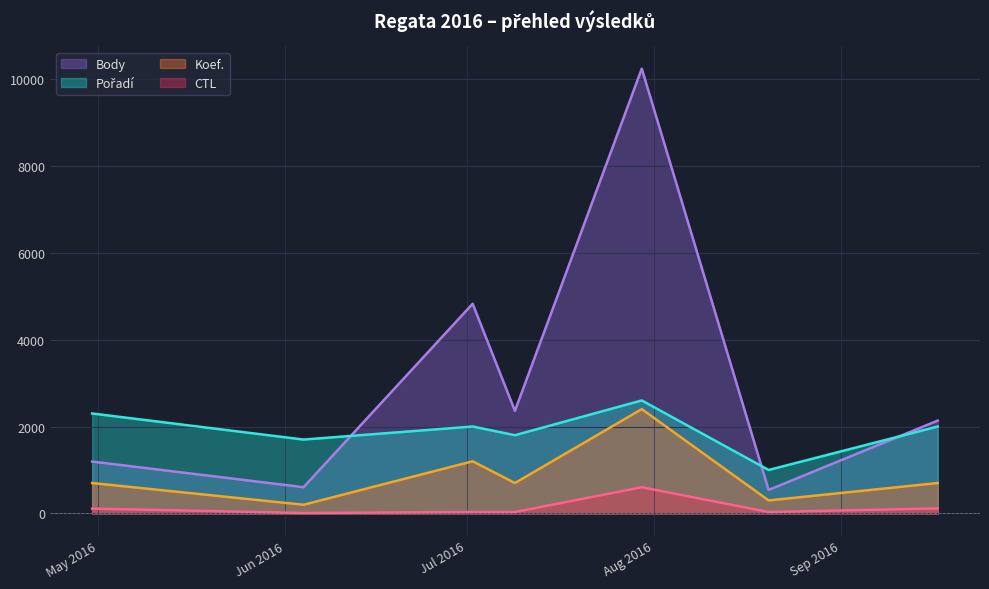

Between 2016-08-20 and 2016-09-17, which series saw the biggest shift?

Body